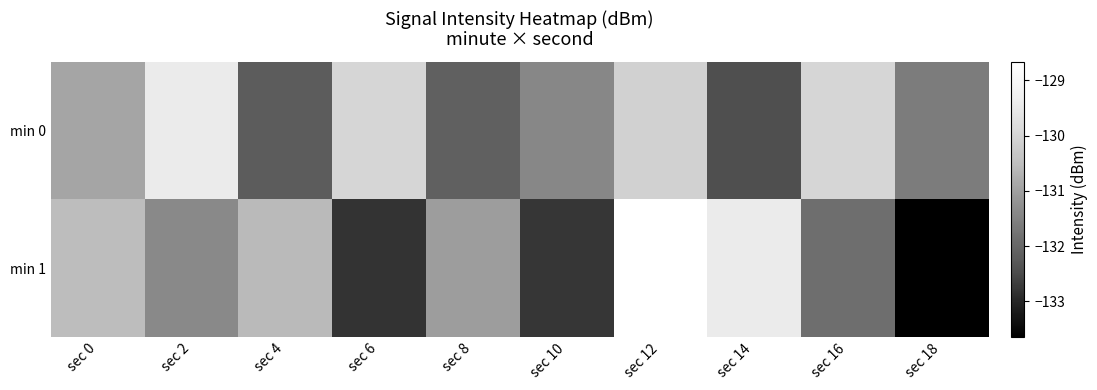

At which category is the sum across all series the highest?

sec 12